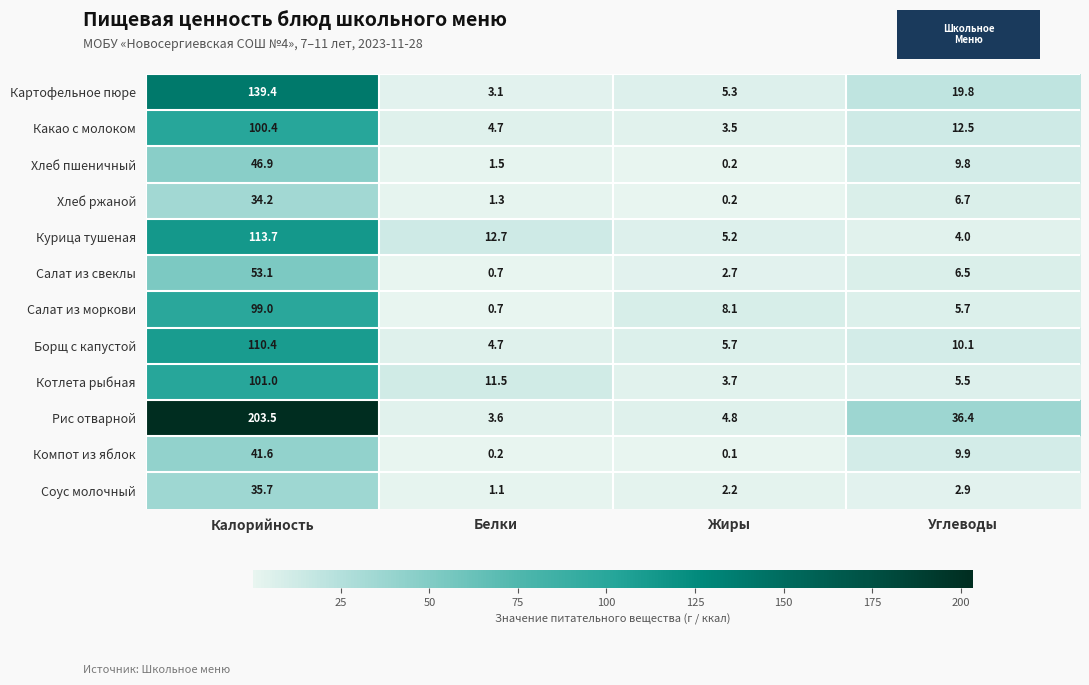

True or false: Хлеб ржаной has a value of 4.0 at Углеводы.

False